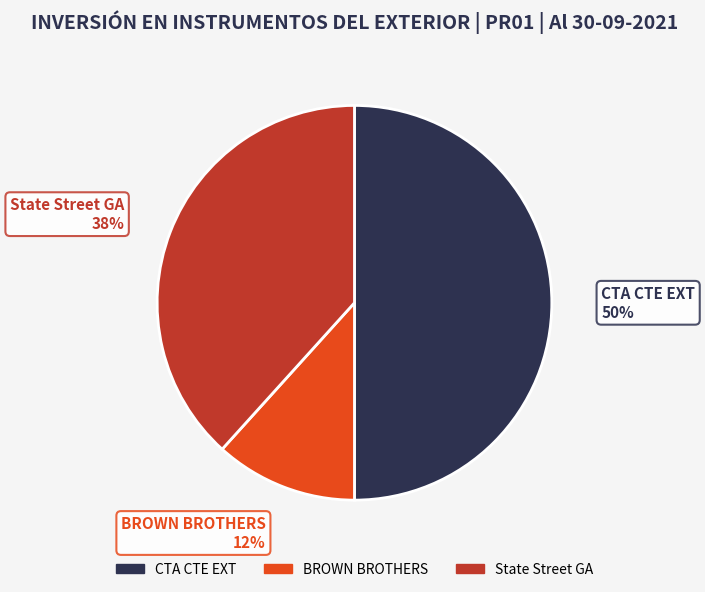

True or false: State Street GA accounts for 38% of the total.

True